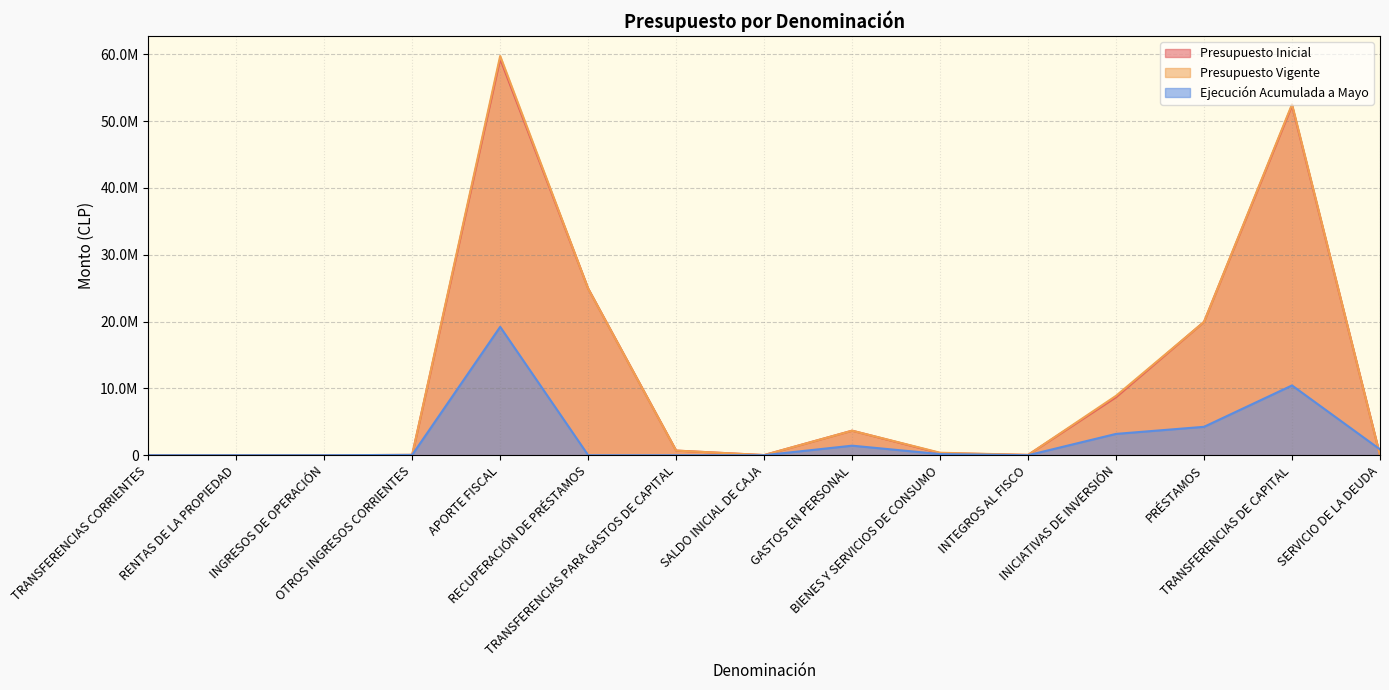

How many positive values does the Ejecución Acumulada a Mayo series have?

10